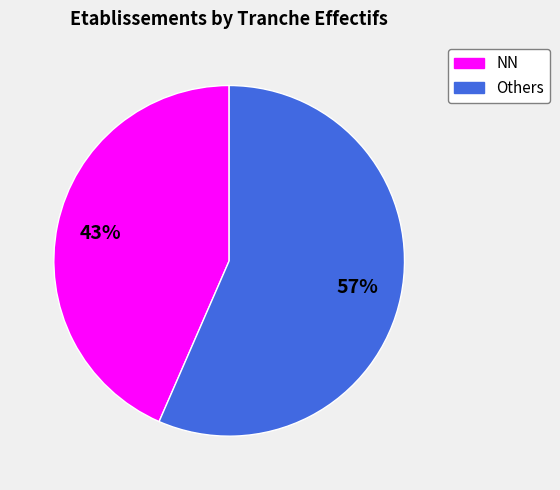

To the nearest percent, what is the average slice percentage?

50%